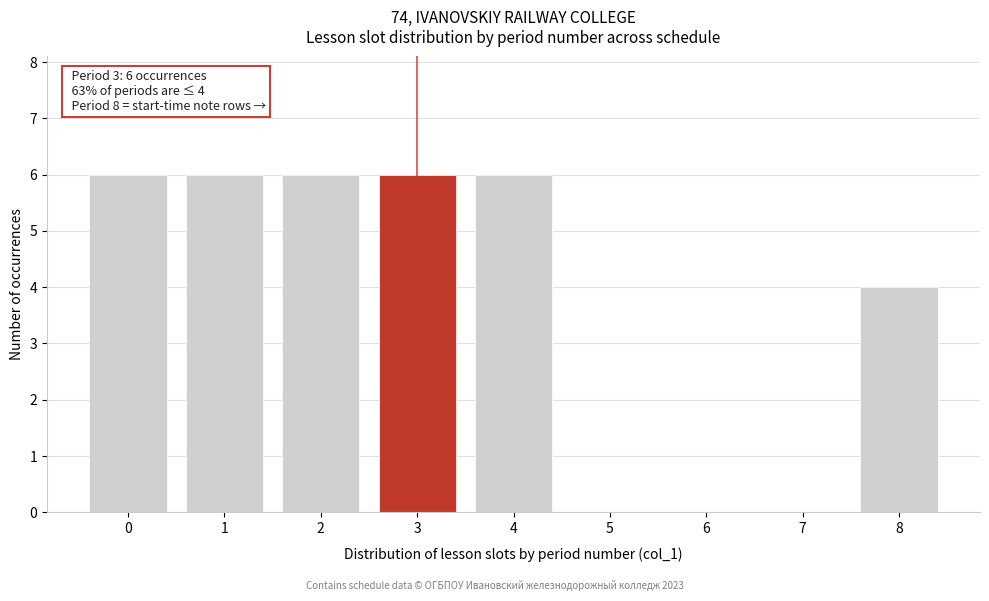

Reading left to right, transcribe all the data shown in this chart.

0=6	1=6	2=6	3=6	4=6	5=0	6=0	7=0	8=4